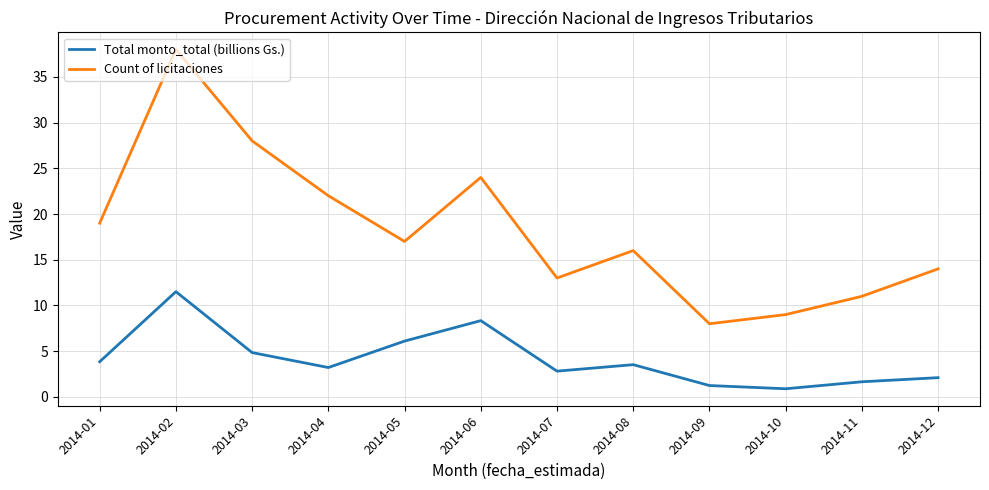

How many interior local peaks does the Total monto_total (billions Gs.) series have?

3